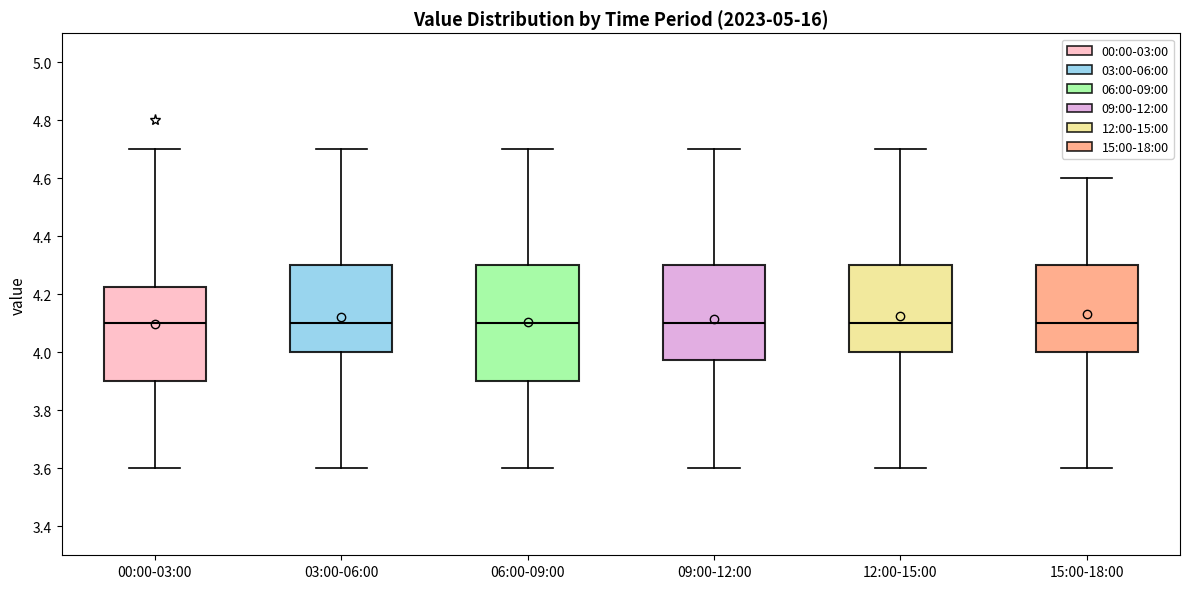

Reading left to right, transcribe this box plot: for each box, give where its median line is, the range the box spans, and where its two whiskers end, as read against the y-axis. The values are not printed on the chart, so give them approximately, as read against the axis.

00:00-03:00: median 4.10, box 3.90 to 4.22, whiskers 3.60 to 4.70
03:00-06:00: median 4.10, box 4.00 to 4.30, whiskers 3.60 to 4.70
06:00-09:00: median 4.10, box 3.90 to 4.30, whiskers 3.60 to 4.70
09:00-12:00: median 4.10, box 3.98 to 4.30, whiskers 3.60 to 4.70
12:00-15:00: median 4.10, box 4.00 to 4.30, whiskers 3.60 to 4.70
15:00-18:00: median 4.10, box 4.00 to 4.30, whiskers 3.60 to 4.60